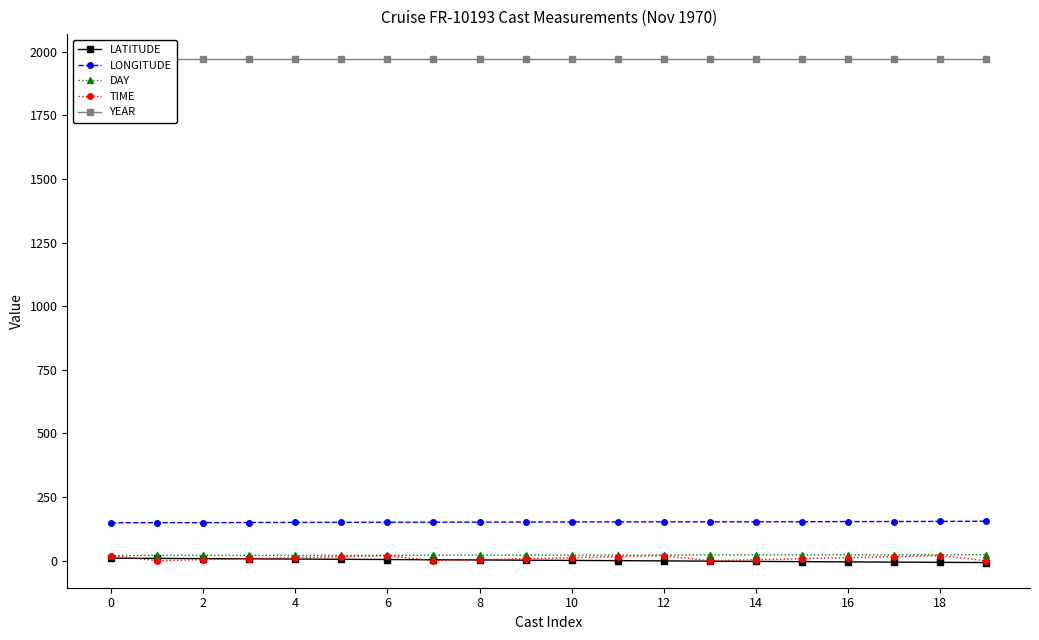

The value of LONGITUDE at 4 is 261.5. True or false?

False